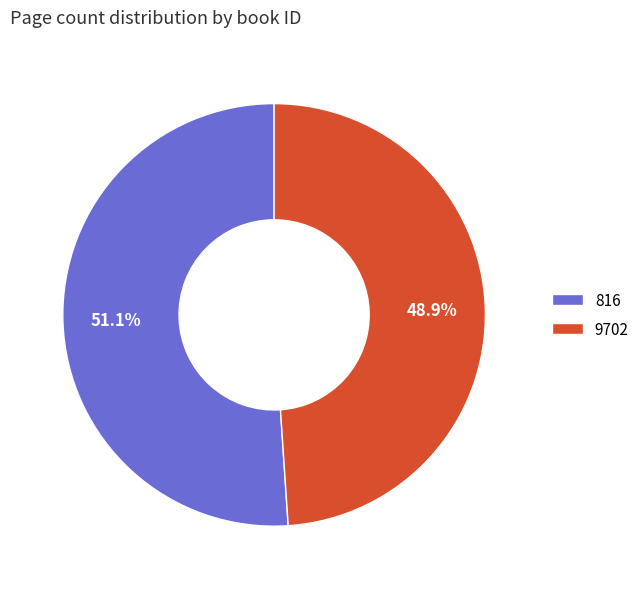

Rank the categories by value from highest to lowest.

816, 9702